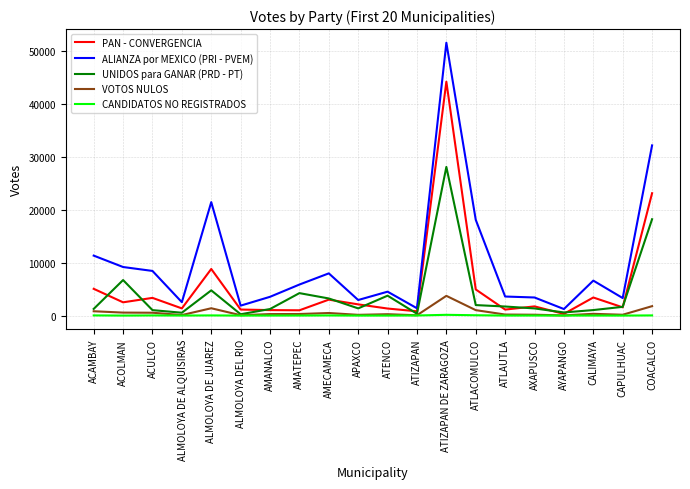

How many series are shown in this chart?

5